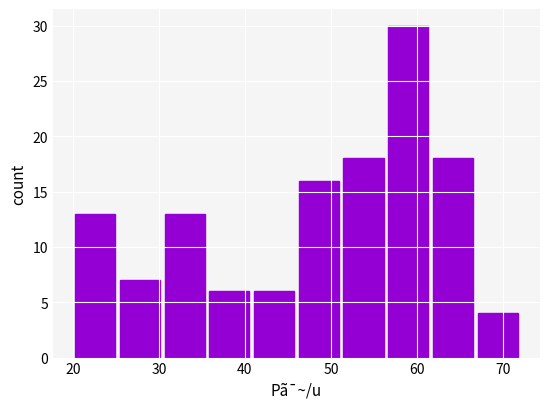

Reading left to right, list every bar in this chart as the range it spans on the x-axis followed by its height. Neither the bar edges nor the heights are printed on the chart, so give them approximately, as read against the axes.

20.0 to 25.2: 13
25.2 to 30.4: 7
30.4 to 35.6: 13
35.6 to 40.8: 6
40.8 to 46.0: 6
46.0 to 51.2: 16
51.2 to 56.4: 18
56.4 to 61.6: 30
61.6 to 66.8: 18
66.8 to 72.0: 4